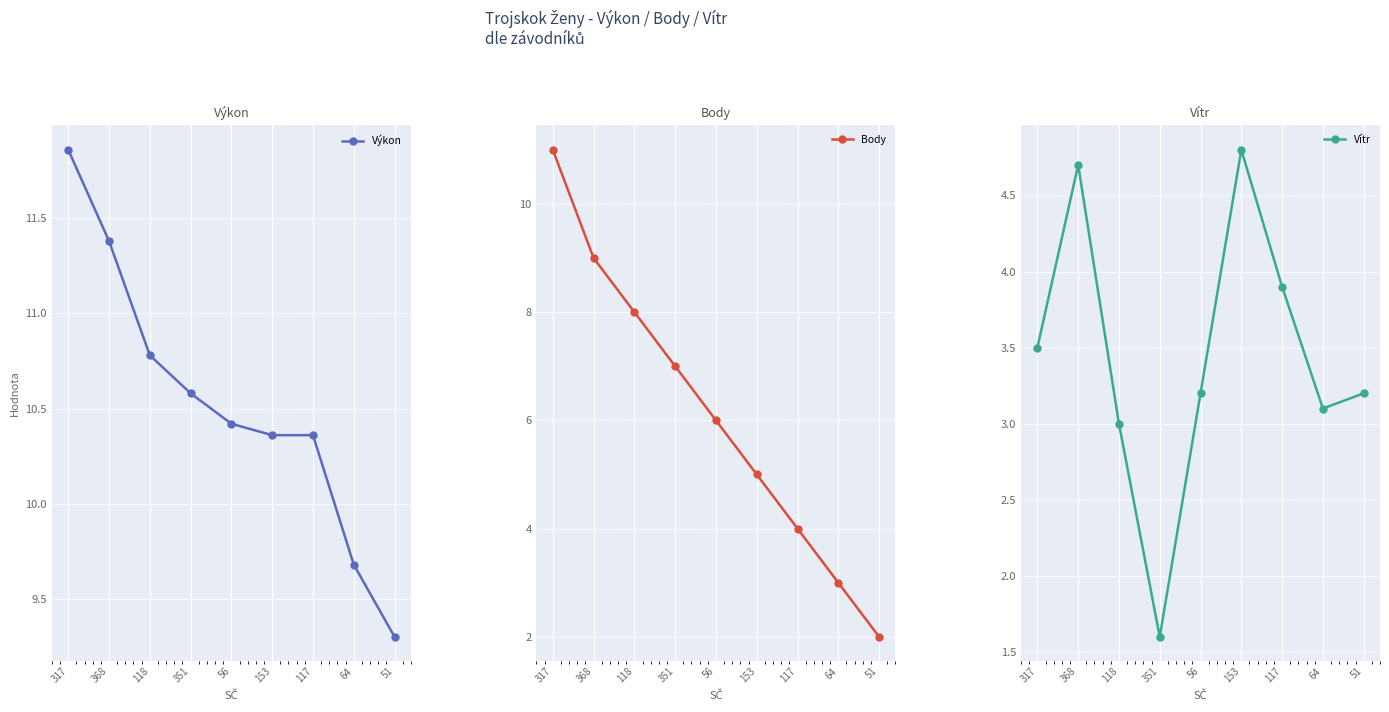

Reading left to right, extract all data points from this chart.

Výkon: 317=11.9	368=11.4	118=10.8	351=10.6	56=10.4	153=10.4	117=10.4	64=9.7	51=9.3
Body: 317=11.0	368=9.0	118=8.0	351=7.0	56=6.0	153=5.0	117=4.0	64=3.0	51=2.0
Vítr: 317=3.5	368=4.7	118=3.0	351=1.6	56=3.2	153=4.8	117=3.9	64=3.1	51=3.2